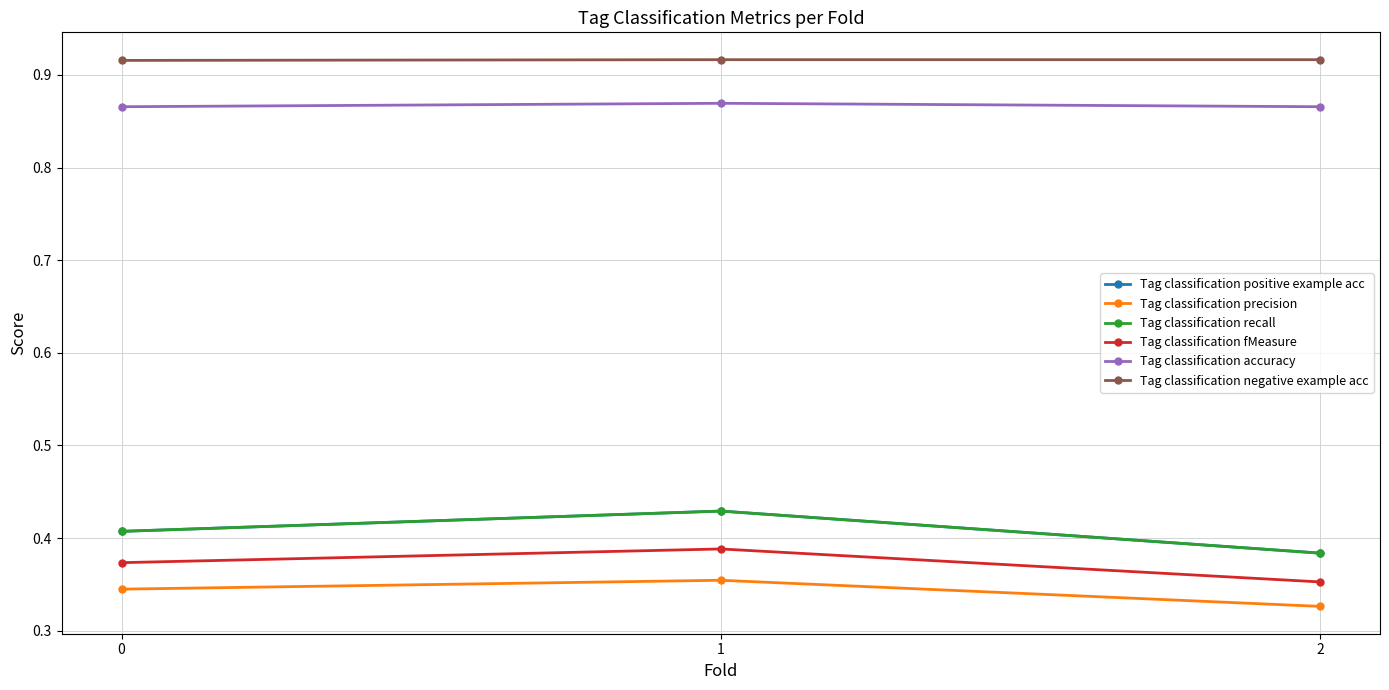

Does the chart have visible grid lines?

Yes